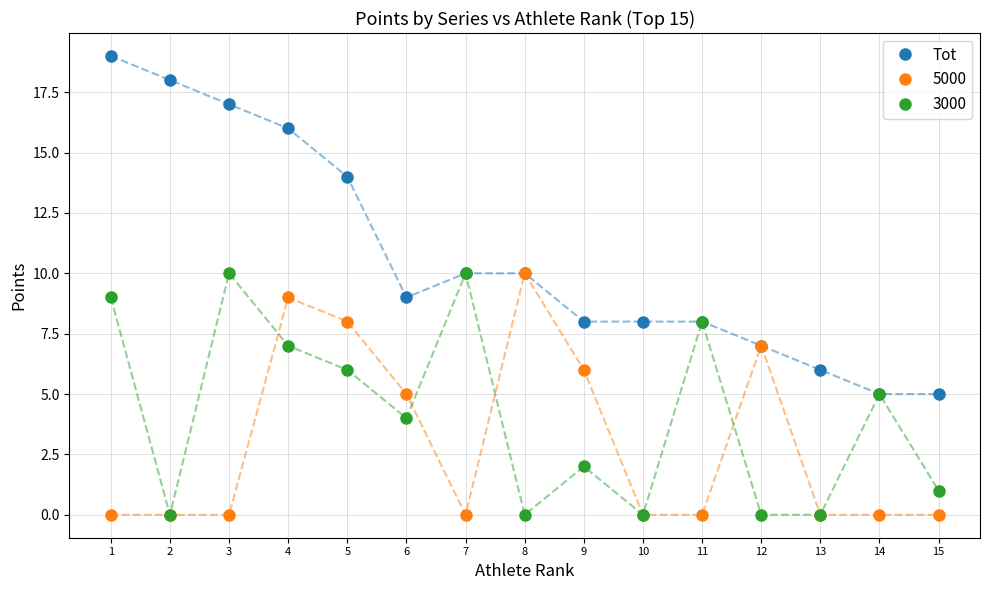

Which series has the largest range (max minus min)?

Tot